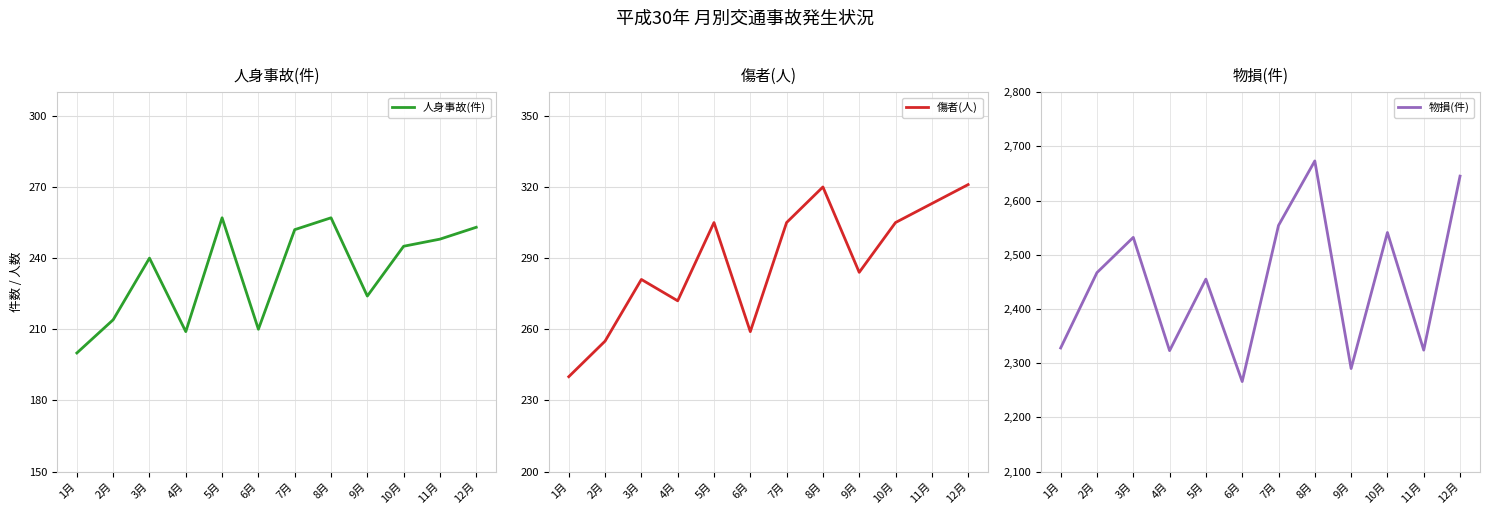

Between 3月 and 9月, which is larger?

3月